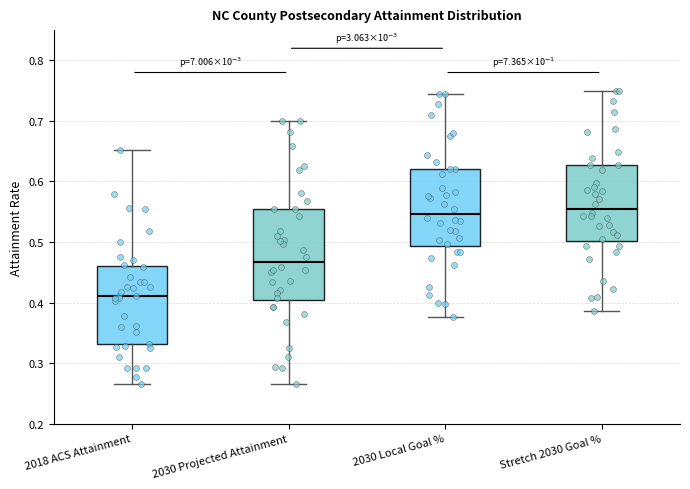

Where does the lower whisker of the box for Stretch 2030 Goal % end on the y-axis? The values are not printed on the chart, so give them approximately, as read against the axis.

0.39